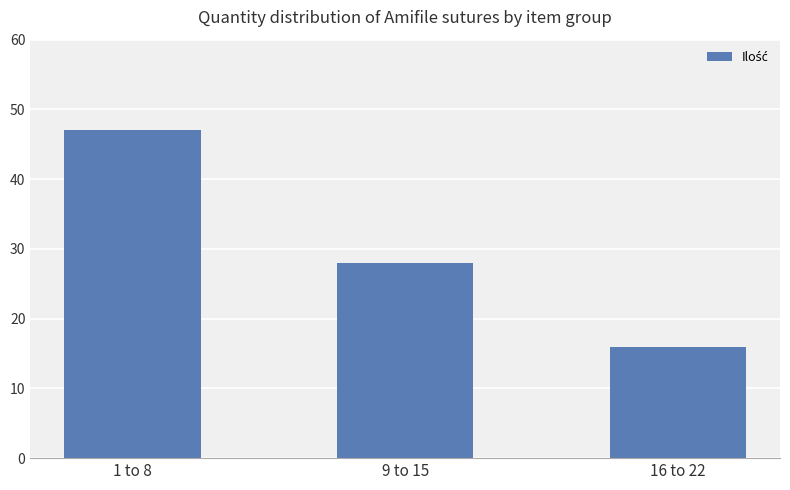

Reading left to right, list all the values displayed in this chart.

1 to 8=47	9 to 15=28	16 to 22=16